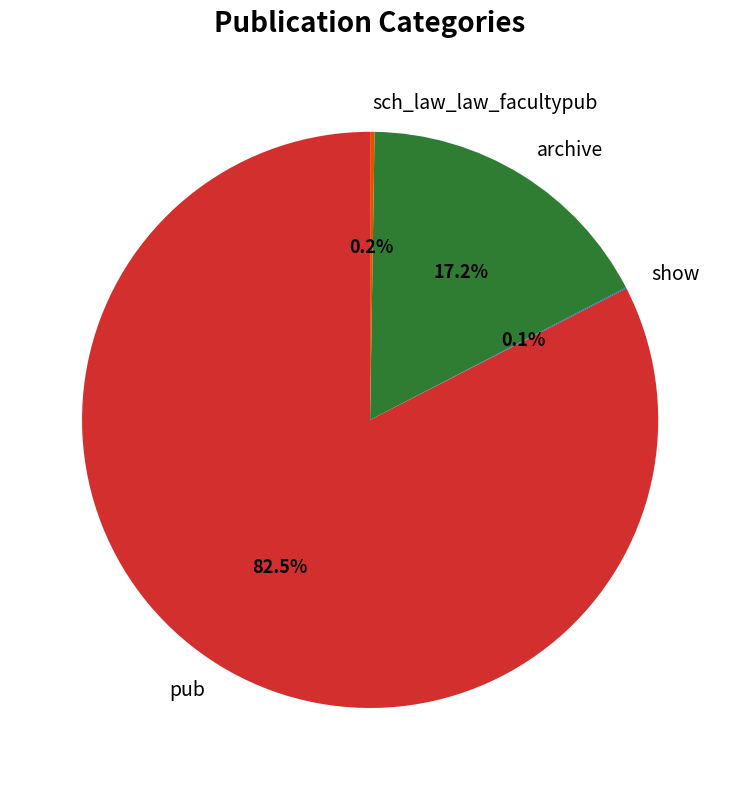

The archive slice represents 10% of the pie. True or false?

False